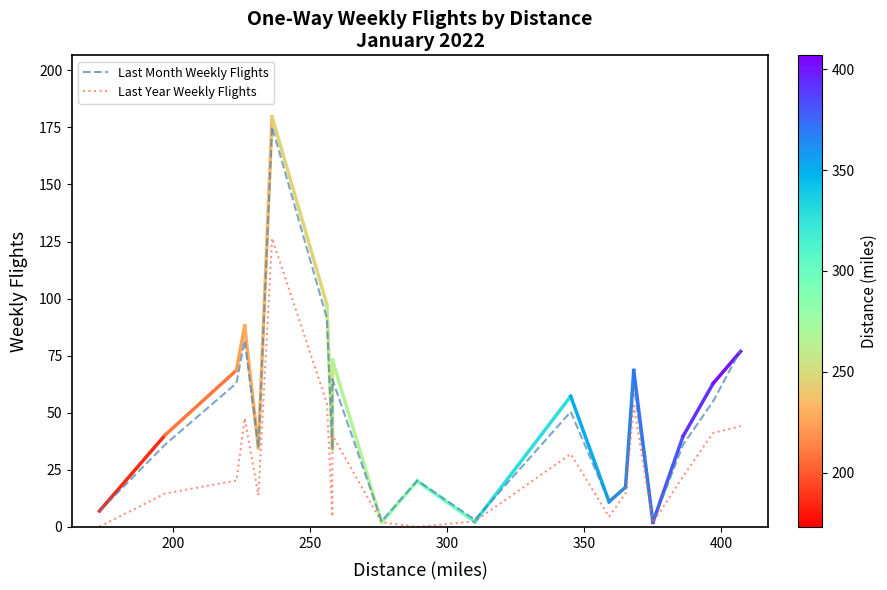

Reading right to left, list all the values displayed in this chart.

Last Month Weekly Flights: 77.5	55.1	36.0	2.0	62.4	17.4	11.1	50.5	3.2	20.3	2.5	64.7	33.9	91.3	175.2	34.8	81.7	63.0	36.1	7.0
Last Year Weekly Flights: 44.1	41.2	22.1	1.8	53.1	14.7	4.5	32.0	2.5	0.0	2.0	40.2	4.5	54.2	126.5	14.0	47.6	20.3	14.7	0.1